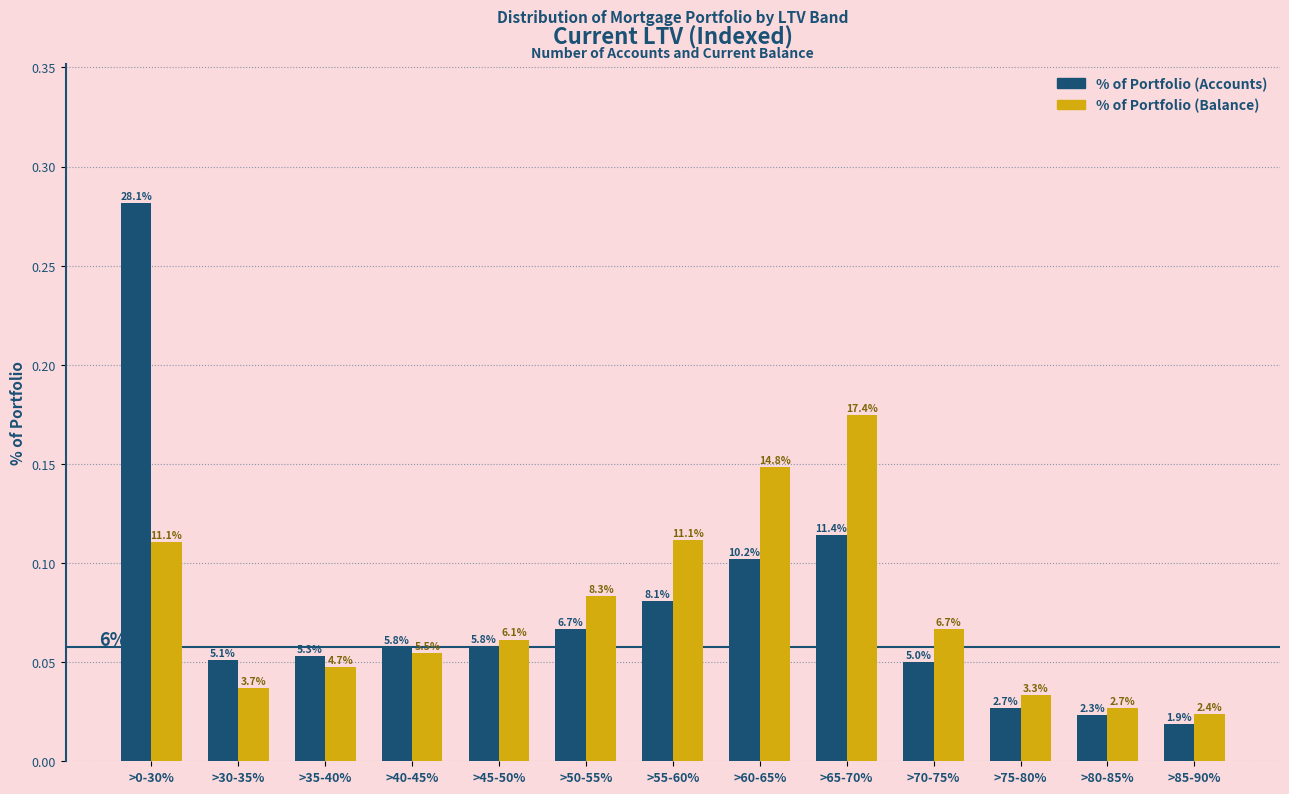

How many bars are there in each group?

2